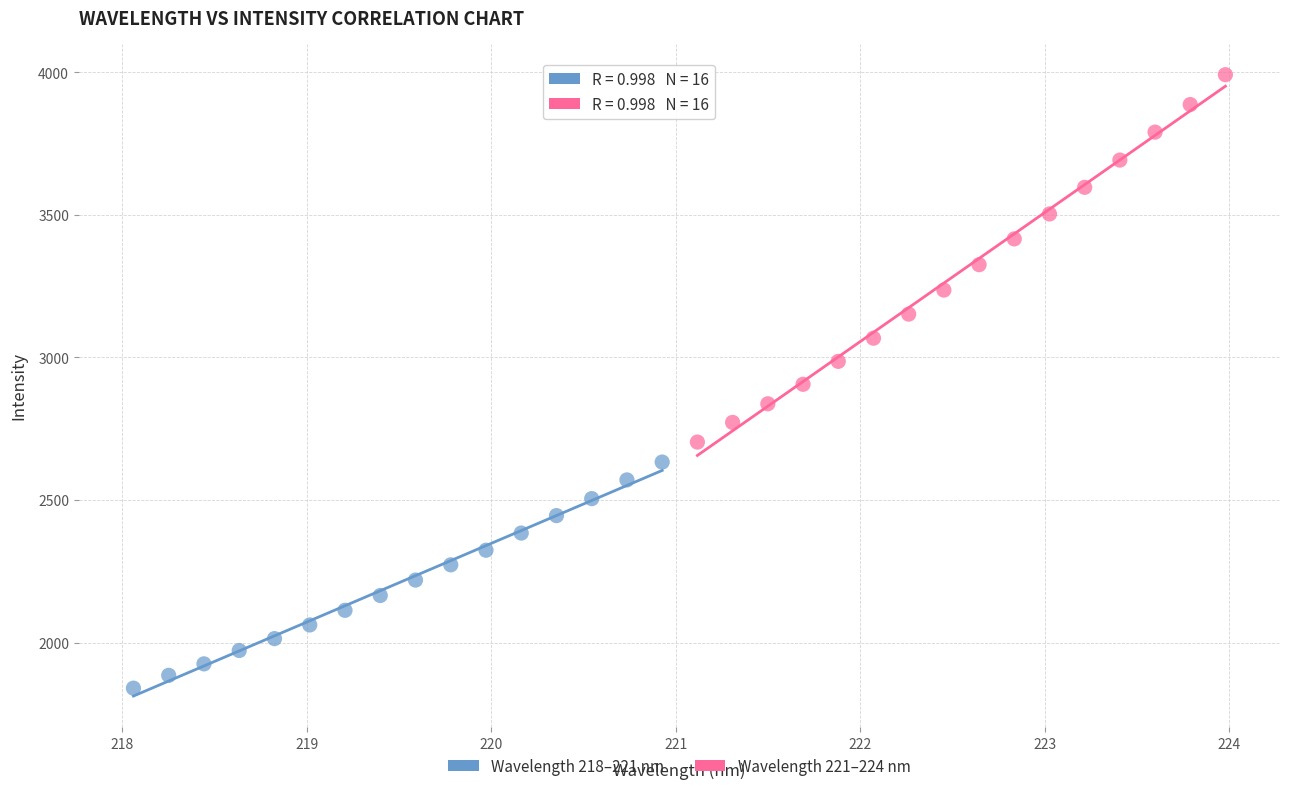

Which series contains the lowest Y value?

Wavelength 218–221 nm